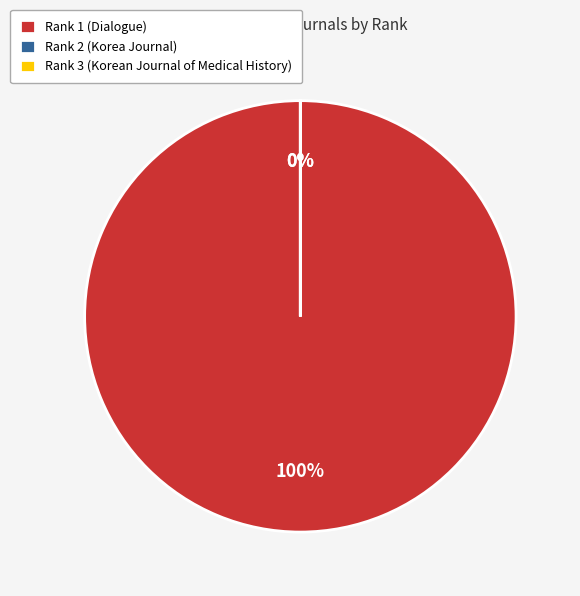

Which has a higher value, Rank 3 (Korean Journal of Medical History) or Rank 1 (Dialogue)?

Rank 1 (Dialogue)